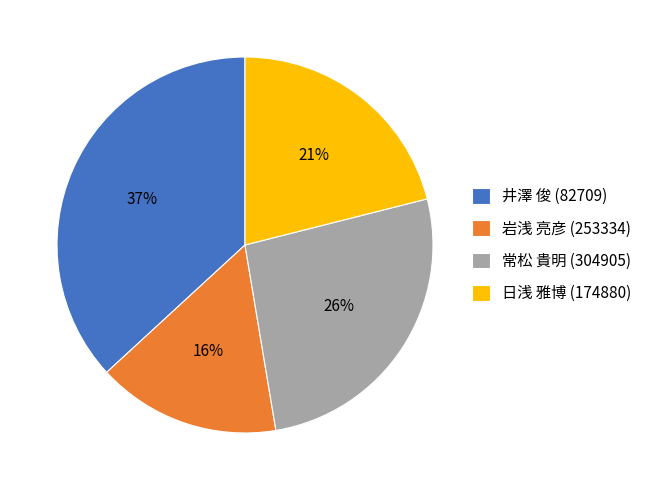

Do 日浅 雅博 (174880) and 岩浅 亮彦 (253334) together represent more than half of the pie?

No